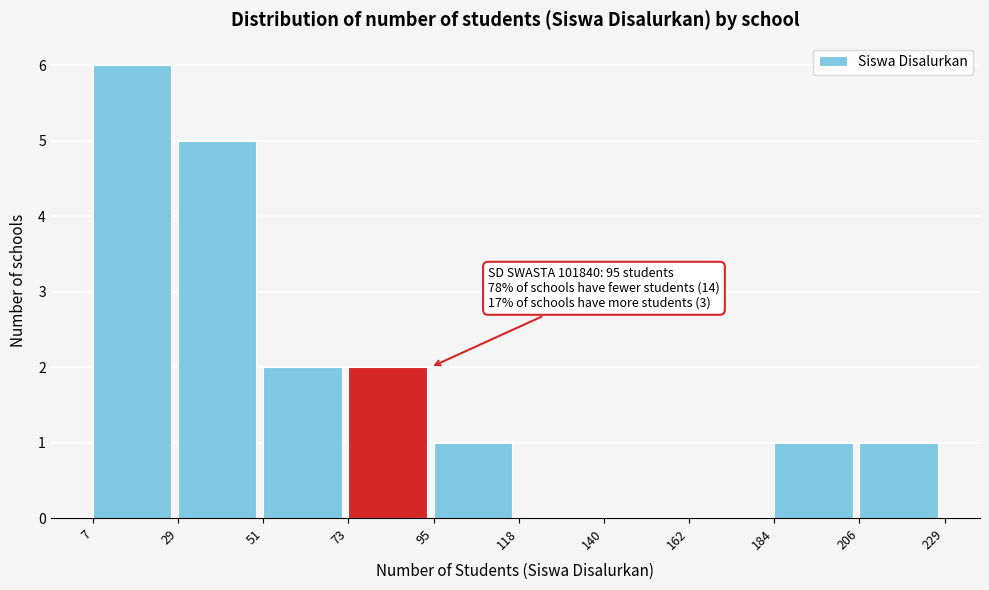

Which range on the x-axis has the tallest bar?

7 to 29